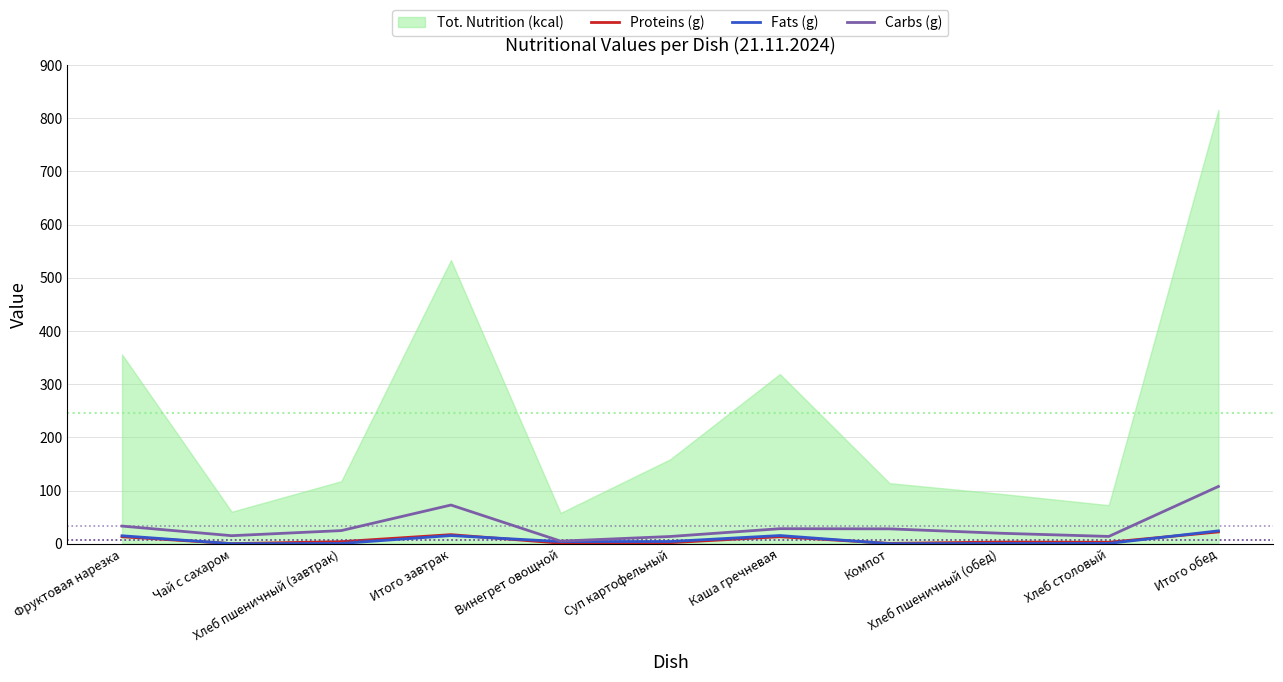

What is the difference between the maximum and minimum values in the Fats (g) series?

24.1